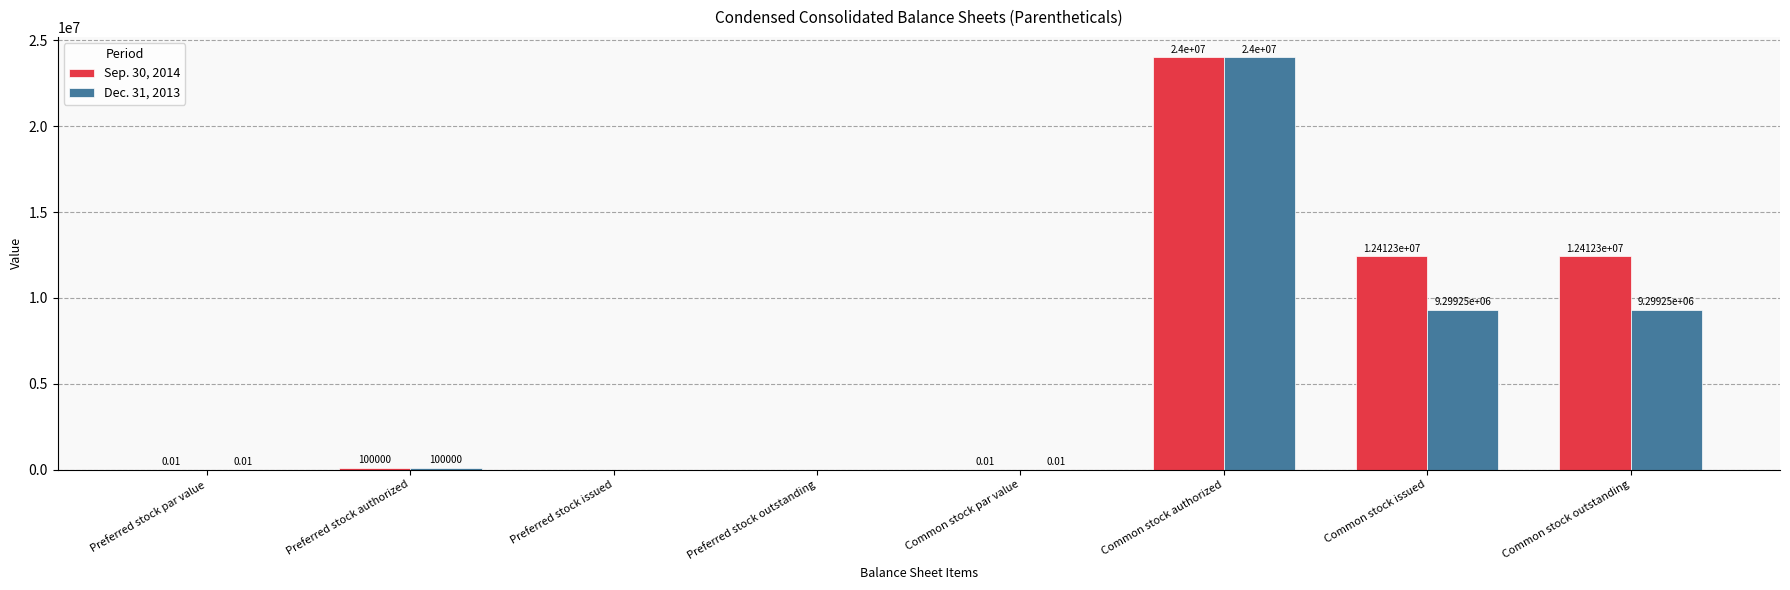

How many positive values does the Dec. 31, 2013 series have?

6